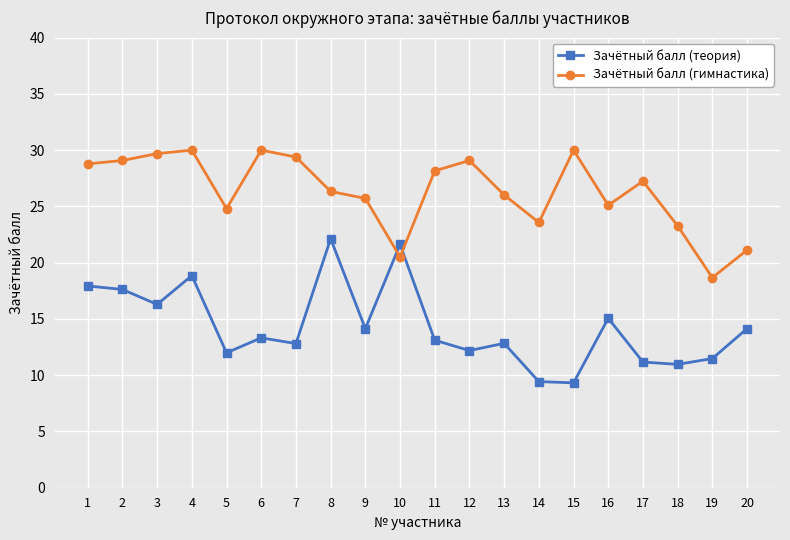

Rank the series by their average value, from highest to lowest.

Зачётный балл (гимнастика), Зачётный балл (теория)